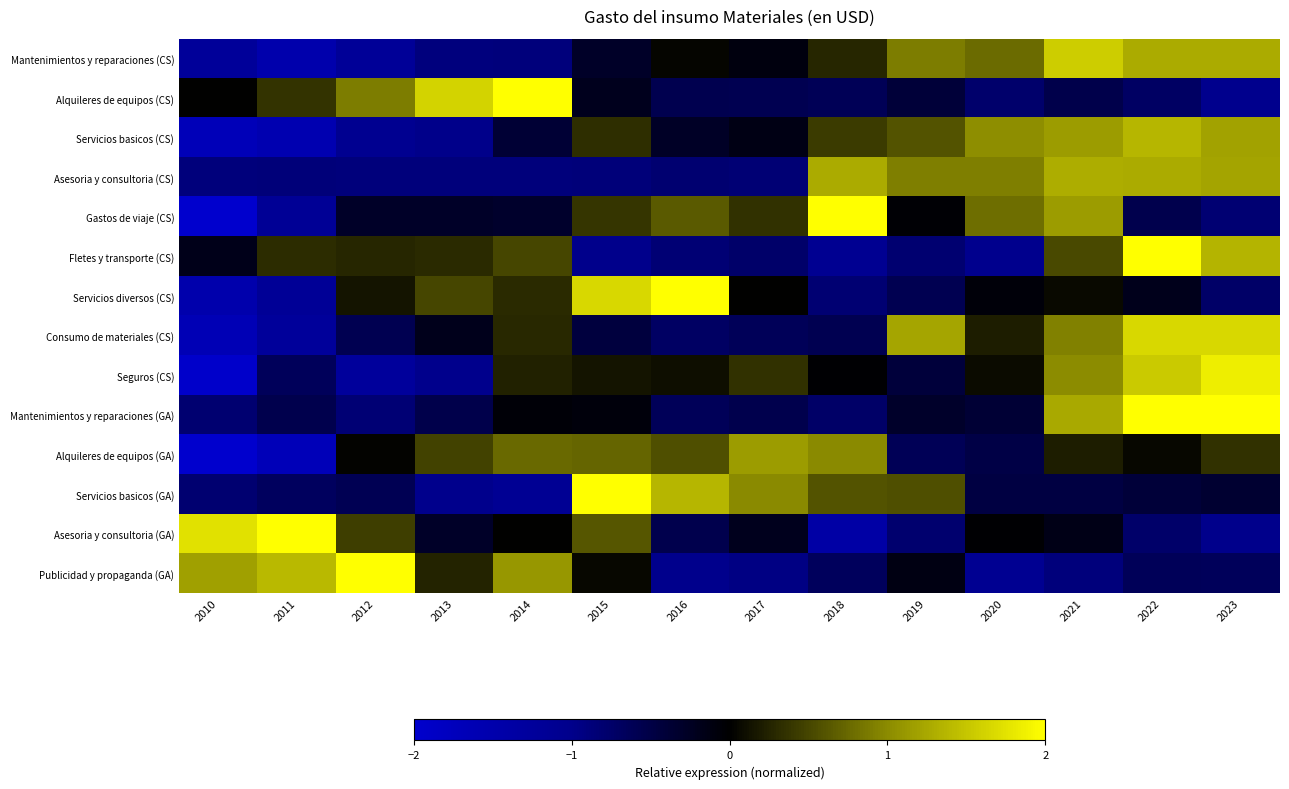

List the series in order of their peak value, lowest first.

Alquileres de equipos (GA), Asesoria y consultoria (CS), Servicios basicos (CS), Mantenimientos y reparaciones (CS), Consumo de materiales (CS), Seguros (CS), Publicidad y propaganda (GA), Mantenimientos y reparaciones (GA), Gastos de viaje (CS), Servicios diversos (CS), Asesoria y consultoria (GA), Servicios basicos (GA), Fletes y transporte (CS), Alquileres de equipos (CS)